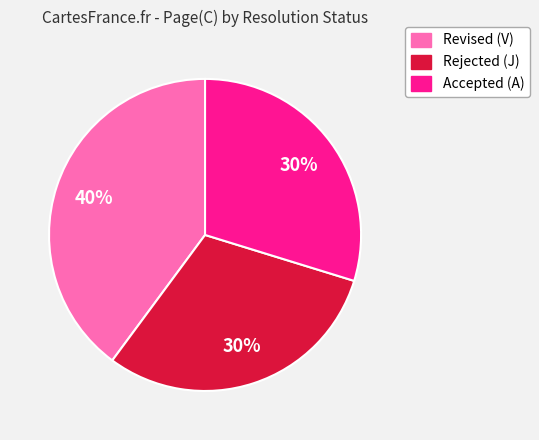

To the nearest percent, what is the difference between the largest and smallest slice percentages?

10%